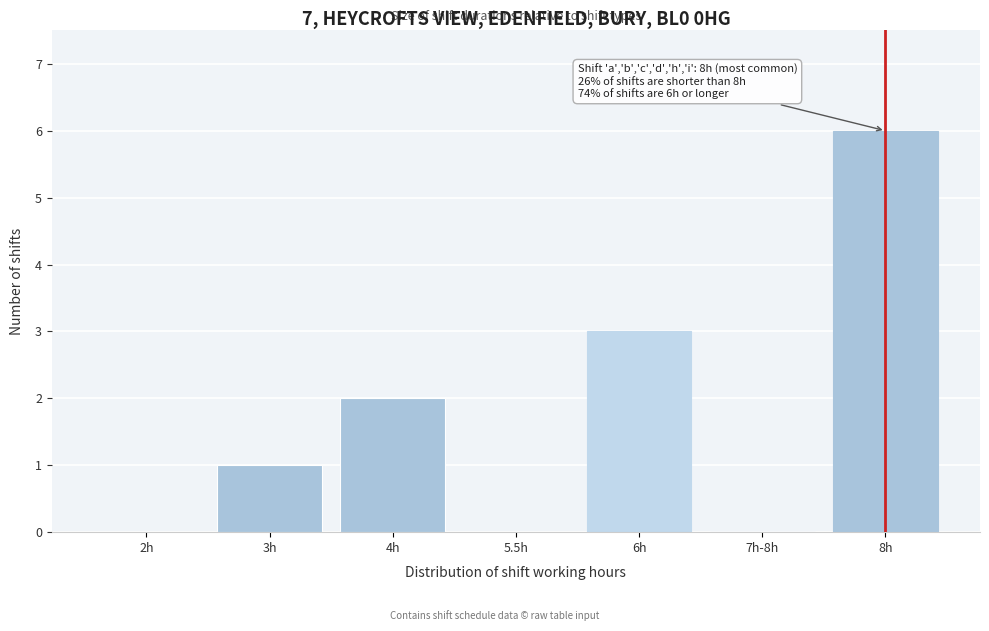

Reading right to left, transcribe all the data shown in this chart.

8h=6	7h-8h=0	6h=3	5.5h=0	4h=2	3h=1	2h=0